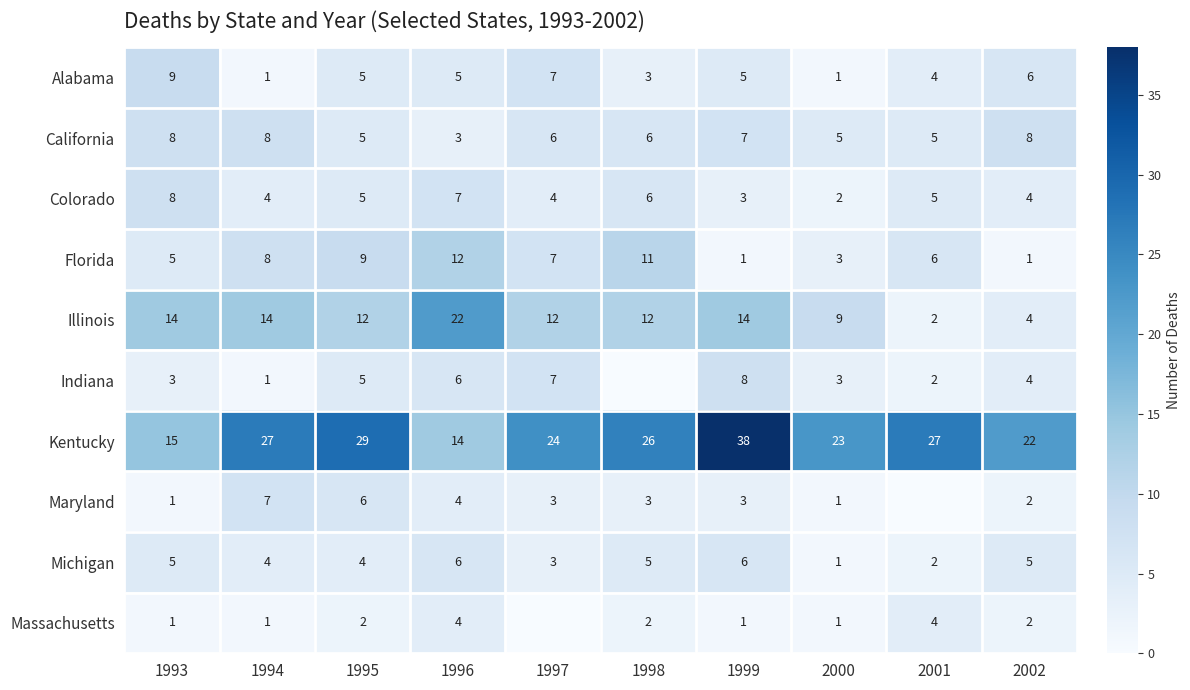

Is the value of Florida at 1998 greater than the value of Maryland at 2000?

Yes